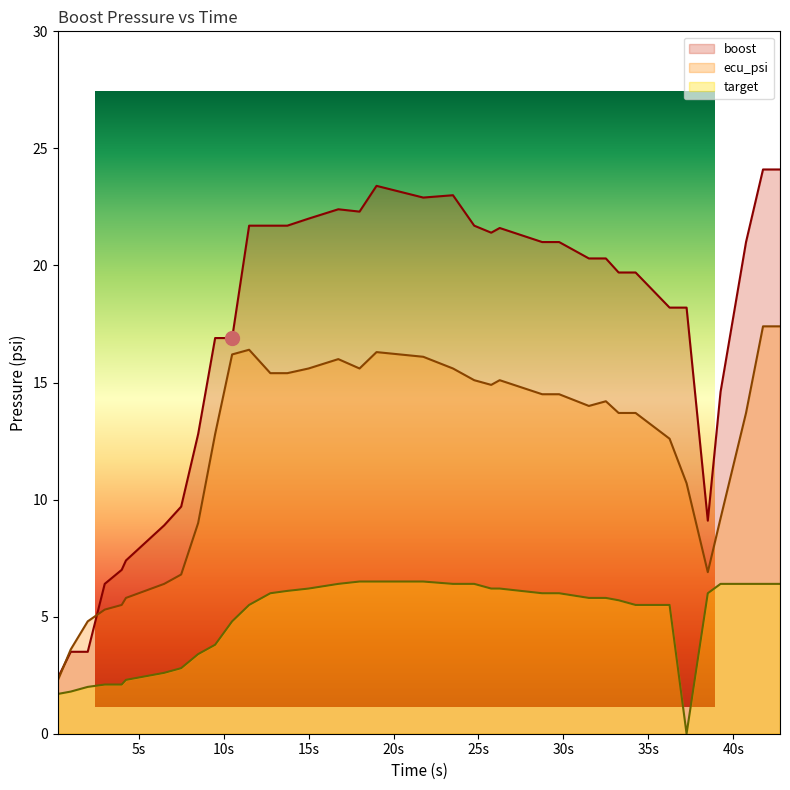

Read the ecu_psi value at 42.75.

17.4